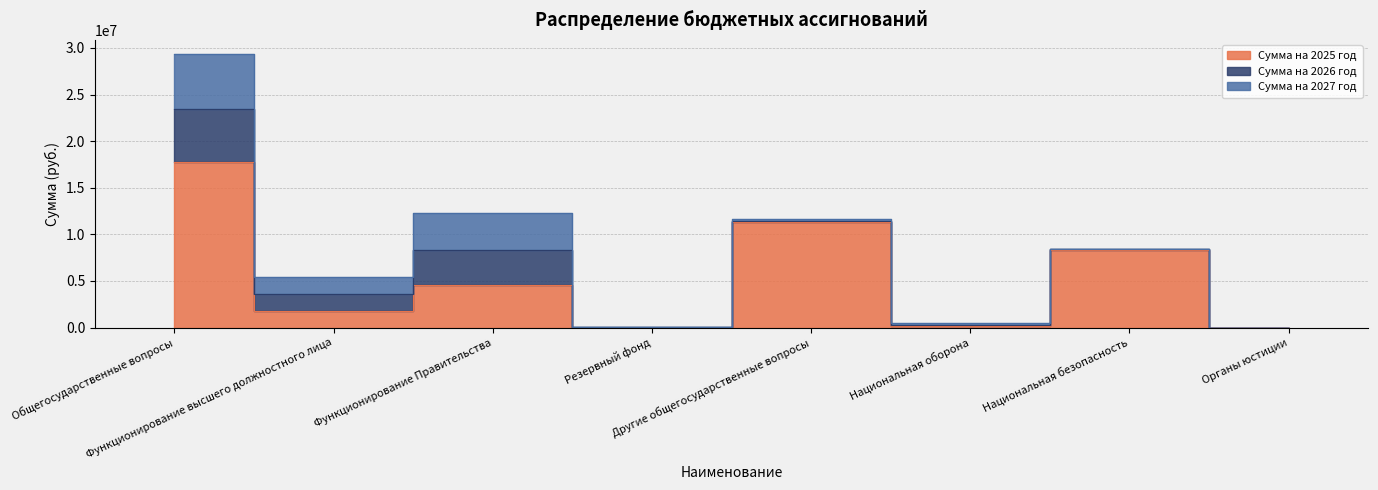

Reading left to right, what are all the values shown in this chart?

Сумма на 2025 год: Общегосударственные вопросы=17748815.8	Функционирование высшего должностного лица=1806542.2	Функционирование Правительства=4608091.8	Резервный фонд=10000.0	Другие общегосударственные вопросы=11324181.8	Национальная оборона=138900.0	Национальная безопасность=8370150.0	Органы юстиции=2900.0
Сумма на 2026 год: Общегосударственные вопросы=5730871.0	Функционирование высшего должностного лица=1806542.2	Функционирование Правительства=3765193.3	Резервный фонд=10000.0	Другие общегосударственные вопросы=149135.5	Национальная оборона=153100.0	Национальная безопасность=53900.0	Органы юстиции=2900.0
Сумма на 2027 год: Общегосударственные вопросы=5908371.0	Функционирование высшего должностного лица=1806542.2	Функционирование Правительства=3912692.0	Резервный фонд=10000.0	Другие общегосударственные вопросы=179136.7	Национальная оборона=159200.0	Национальная безопасность=19000.0	Органы юстиции=2900.0